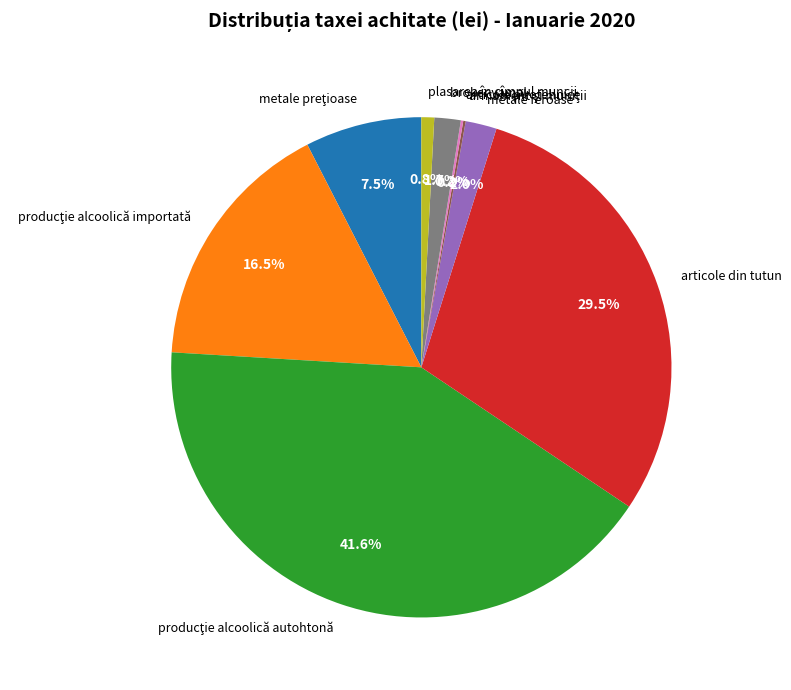

What portion of the pie excludes broker vamal?

98.3%